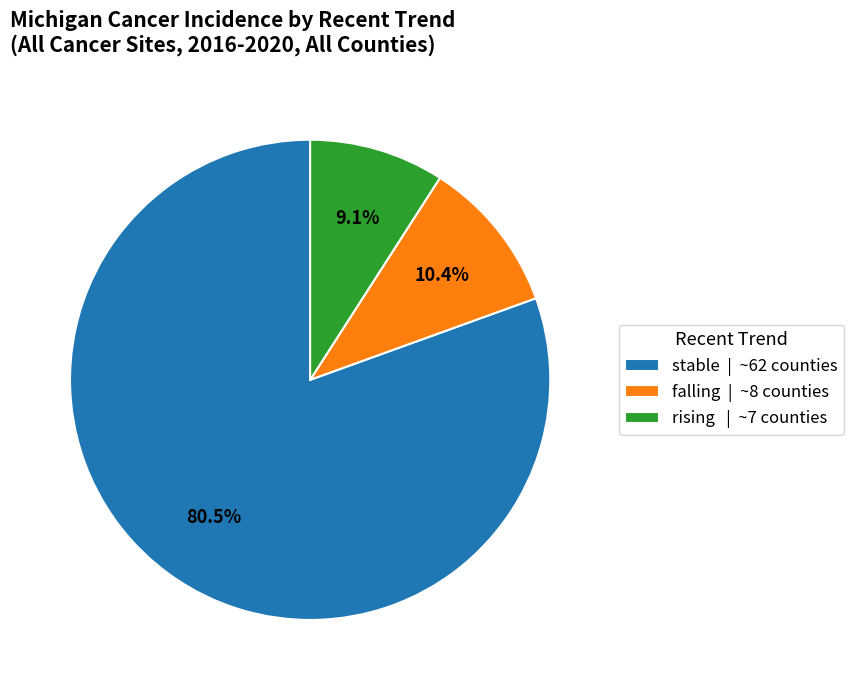

Which slice is the smallest?

rising